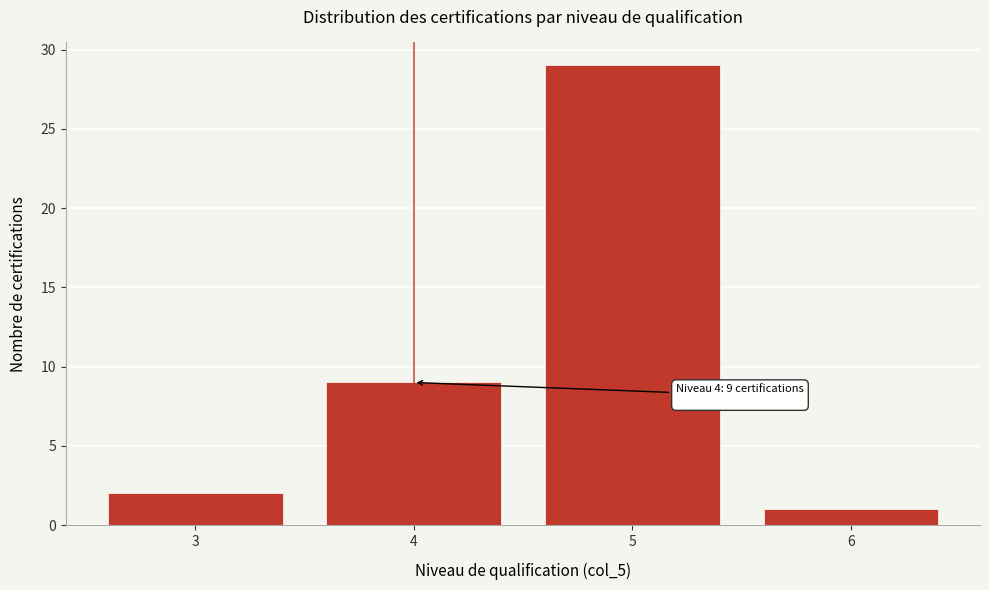

Reading left to right, what are all the values shown in this chart?

3=2	4=9	5=29	6=1